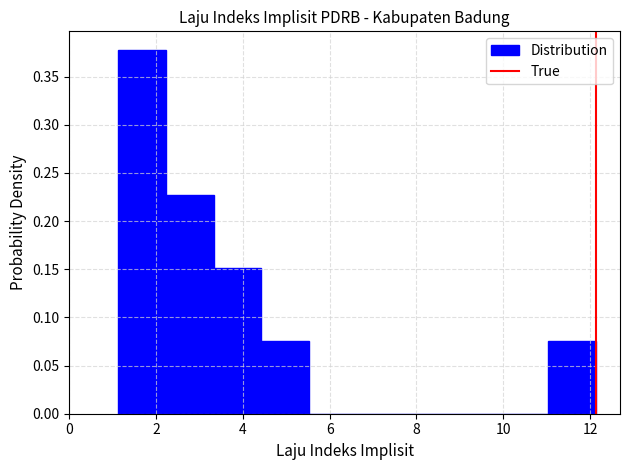

Reading left to right, list every bar in this chart as the range it spans on the x-axis followed by its height. Neither the bar edges nor the heights are printed on the chart, so give them approximately, as read against the axes.

1.2 to 2.2: 0.380
2.2 to 3.4: 0.225
3.4 to 4.4: 0.150
4.4 to 5.6: 0.075
5.6 to 6.6: 0
6.6 to 7.8: 0
7.8 to 8.8: 0
8.8 to 10.0: 0
10.0 to 11.0: 0
11.0 to 12.2: 0.075